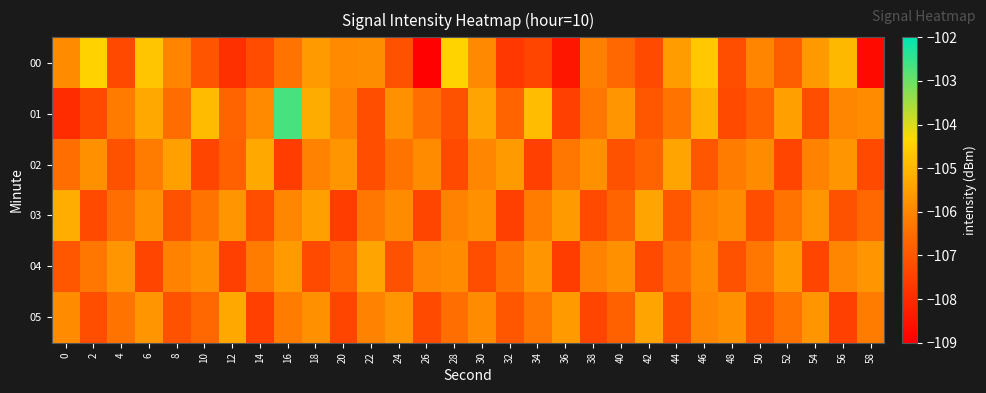

Reading left to right, transcribe all the data shown in this chart.

00: 0=-105.9	2=-104.5	4=-107.4	6=-104.7	8=-106.0	10=-107.0	12=-107.9	14=-107.2	16=-106.4	18=-105.6	20=-105.9	22=-105.9	24=-107.1	26=-108.9	28=-104.5	30=-105.9	32=-107.7	34=-107.4	36=-108.5	38=-106.1	40=-106.6	42=-107.3	44=-105.5	46=-104.7	48=-107.2	50=-106.0	52=-106.8	54=-105.6	56=-105.0	58=-108.7
01: 0=-108.0	2=-107.3	4=-106.2	6=-105.3	8=-106.5	10=-104.9	12=-106.7	14=-105.9	16=-102.7	18=-105.2	20=-106.1	22=-107.2	24=-105.8	26=-106.5	28=-107.1	30=-105.4	32=-106.7	34=-104.9	36=-107.5	38=-106.3	40=-105.7	42=-107.0	44=-106.4	46=-105.1	48=-107.3	50=-106.8	52=-105.5	54=-107.2	56=-106.0	58=-105.9
02: 0=-106.5	2=-105.8	4=-107.1	6=-106.2	8=-105.5	10=-107.4	12=-106.8	14=-105.3	16=-107.6	18=-106.1	20=-105.7	22=-107.2	24=-106.4	26=-105.9	28=-107.3	30=-106.0	32=-105.6	34=-107.5	36=-106.3	38=-105.8	40=-107.1	42=-106.7	44=-105.4	46=-107.0	48=-106.2	50=-105.9	52=-107.4	54=-106.1	56=-105.7	58=-107.3
03: 0=-105.2	2=-107.3	4=-106.5	6=-105.8	8=-107.1	10=-106.4	12=-105.7	14=-107.2	16=-106.0	18=-105.5	20=-107.6	22=-106.3	24=-105.9	26=-107.4	28=-106.1	30=-105.8	32=-107.5	34=-106.2	36=-105.6	38=-107.3	40=-106.7	42=-105.4	44=-107.0	46=-106.1	48=-105.9	50=-107.2	52=-106.4	54=-105.7	56=-107.1	58=-106.6
04: 0=-107.0	2=-106.3	4=-105.7	6=-107.4	8=-106.1	10=-105.8	12=-107.5	14=-106.2	16=-105.6	18=-107.3	20=-106.7	22=-105.4	24=-107.1	26=-106.0	28=-105.9	30=-107.2	32=-106.4	34=-105.7	36=-107.6	38=-106.1	40=-105.8	42=-107.3	44=-106.5	46=-105.9	48=-107.1	50=-106.3	52=-105.6	54=-107.4	56=-106.0	58=-105.7
05: 0=-105.9	2=-107.2	4=-106.4	6=-105.7	8=-107.1	10=-106.6	12=-105.3	14=-107.5	16=-106.2	18=-105.8	20=-107.4	22=-106.1	24=-105.7	26=-107.3	28=-106.5	30=-105.9	32=-107.0	34=-106.3	36=-105.6	38=-107.4	40=-106.8	42=-105.4	44=-107.2	46=-106.0	48=-105.8	50=-107.1	52=-106.4	54=-105.7	56=-107.5	58=-106.2